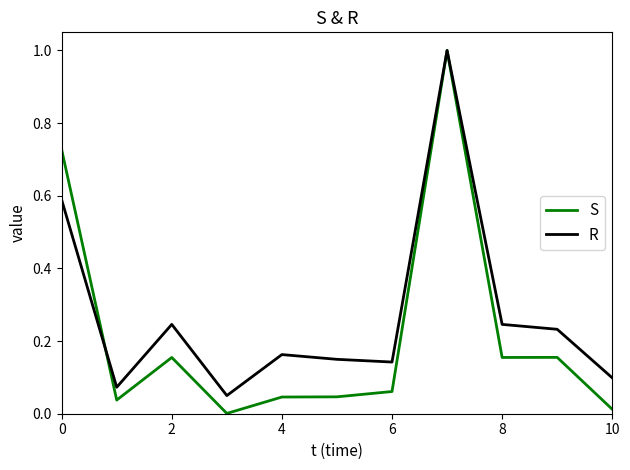

Which series has the largest total across all categories?

R